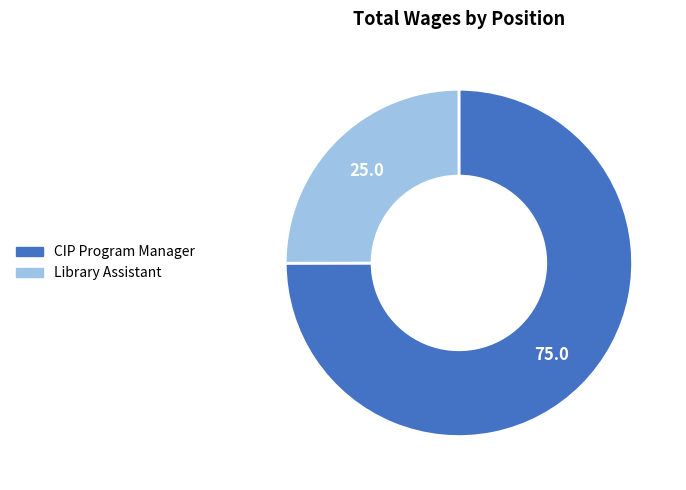

What is the majority slice?

CIP Program Manager